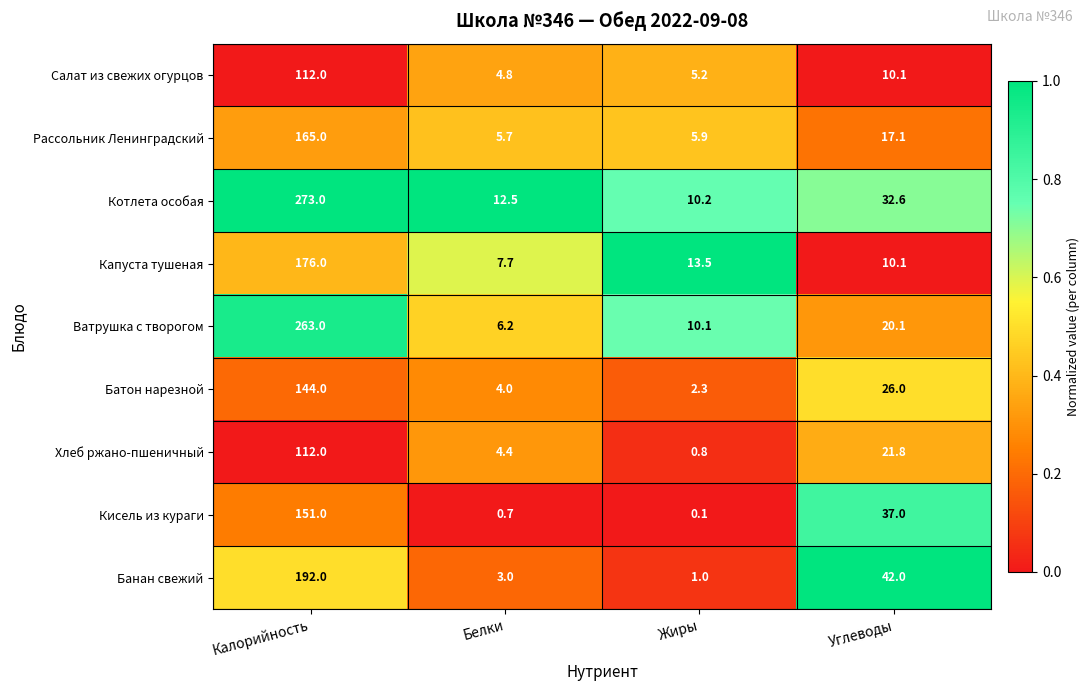

The value of Капуста тушеная at Калорийность is 176.0. True or false?

True